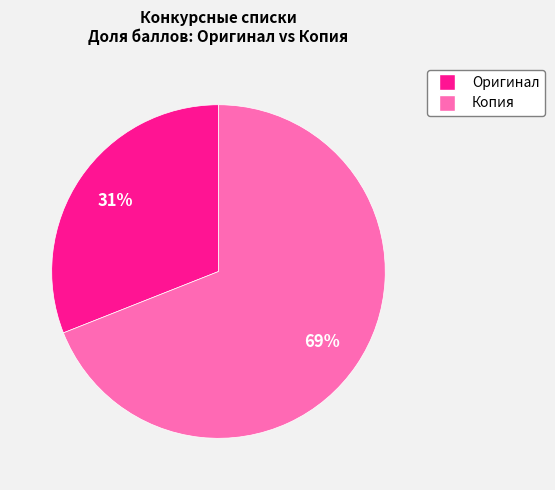

Is there any slice that represents more than half of the pie?

Yes